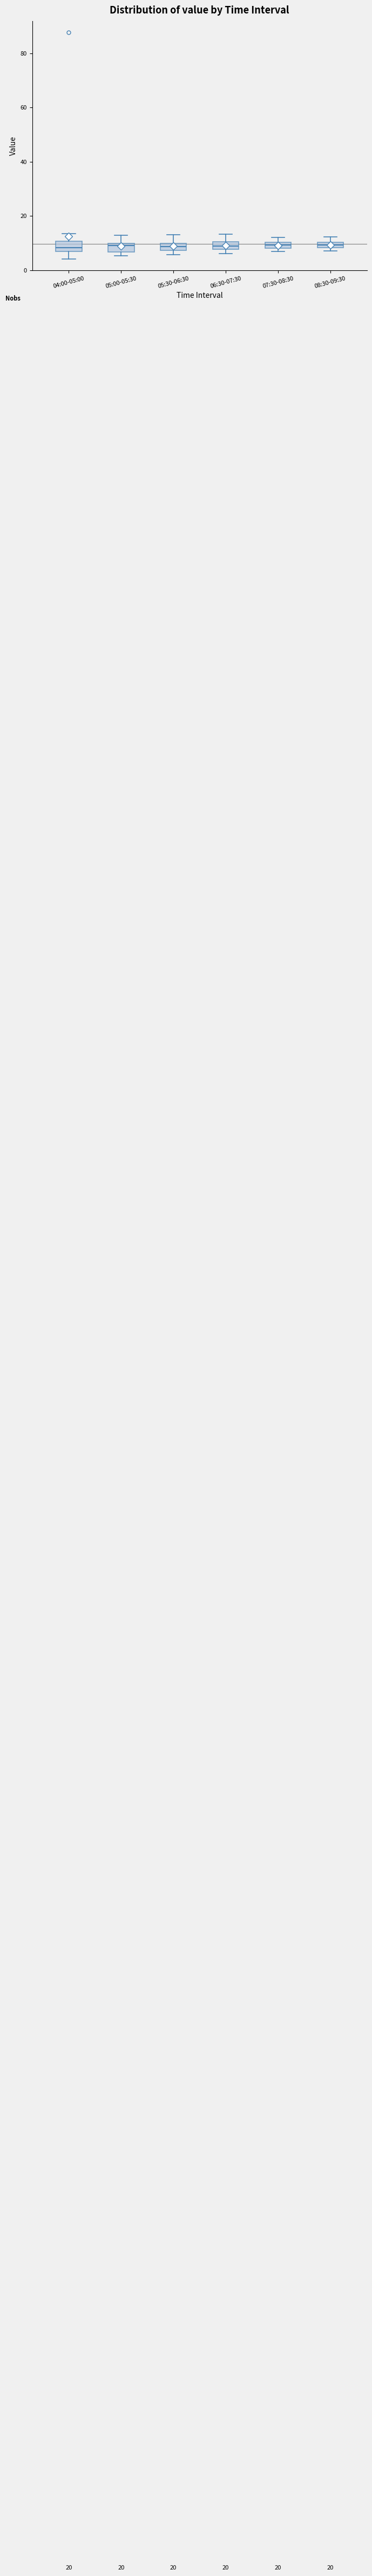

Where is the lower edge of the box for 07:30-08:30 on the y-axis? The values are not printed on the chart, so give them approximately, as read against the axis.

8